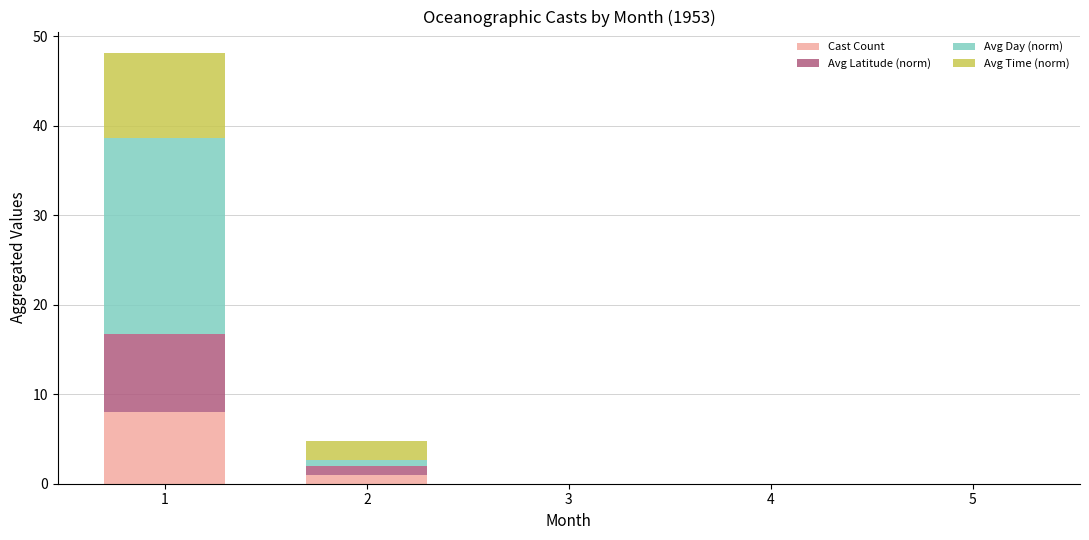

Does the chart contain stacked bars?

Yes